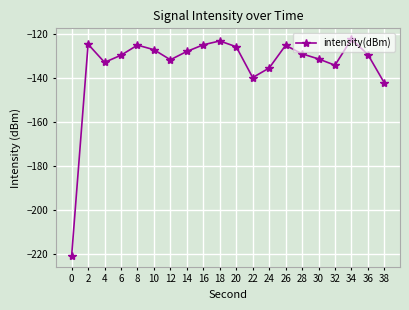

How many lines are shown in the chart?

1